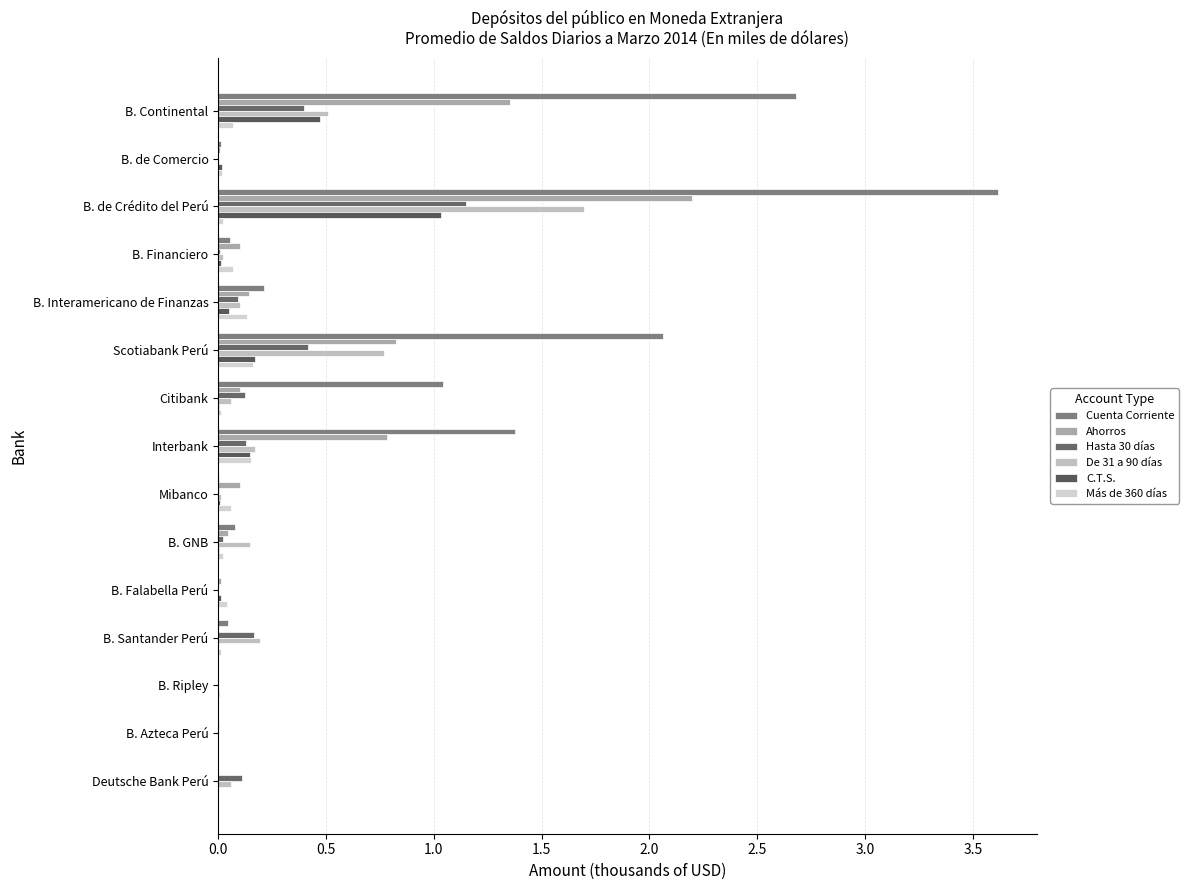

How many data points does each series have?

15